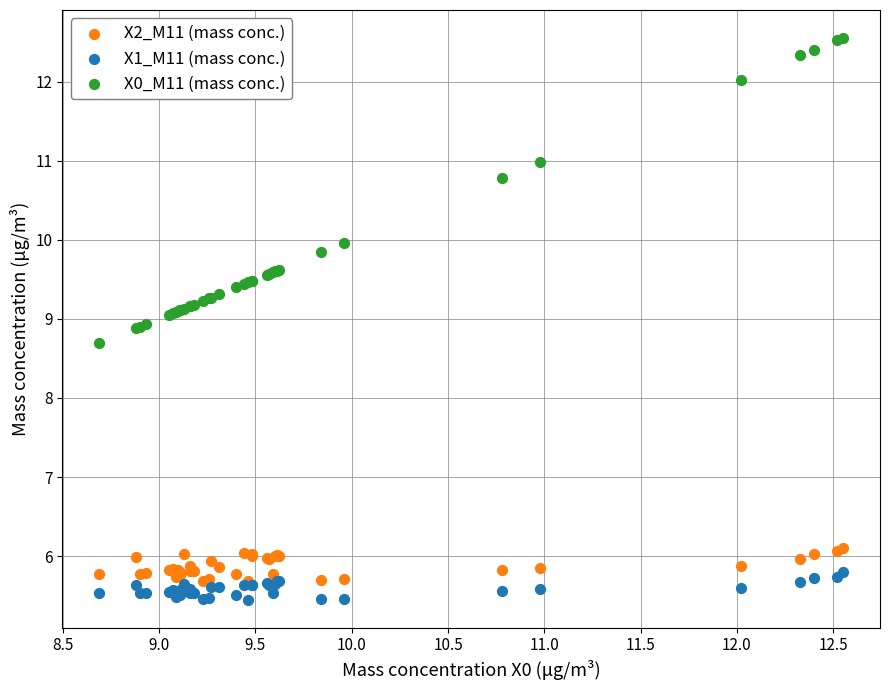

Which series has the largest Y range (max minus min)?

X0_M11 (mass conc.)